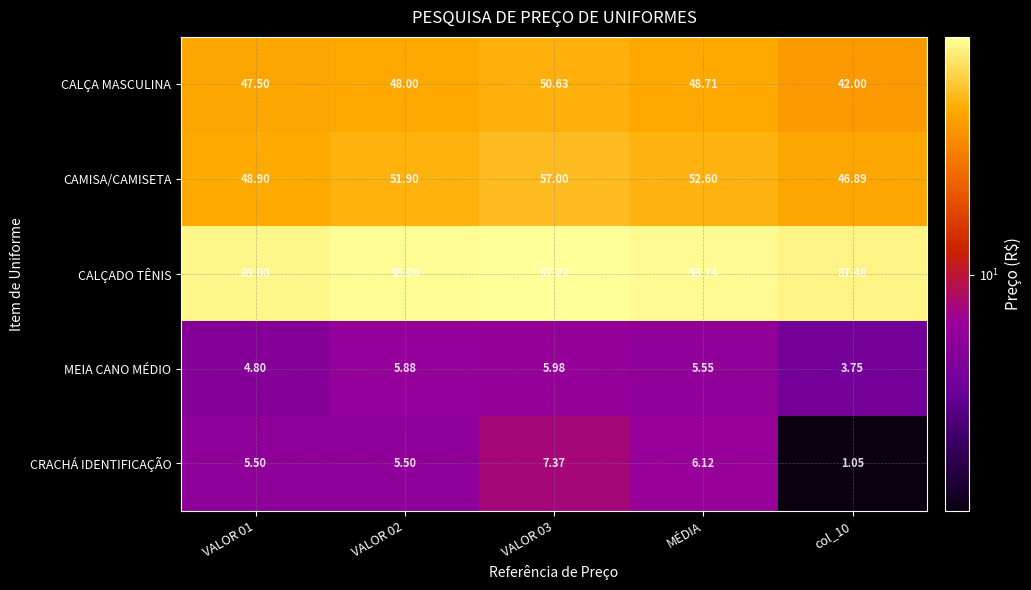

Which series has the largest total across all categories?

CALÇADO TÊNIS